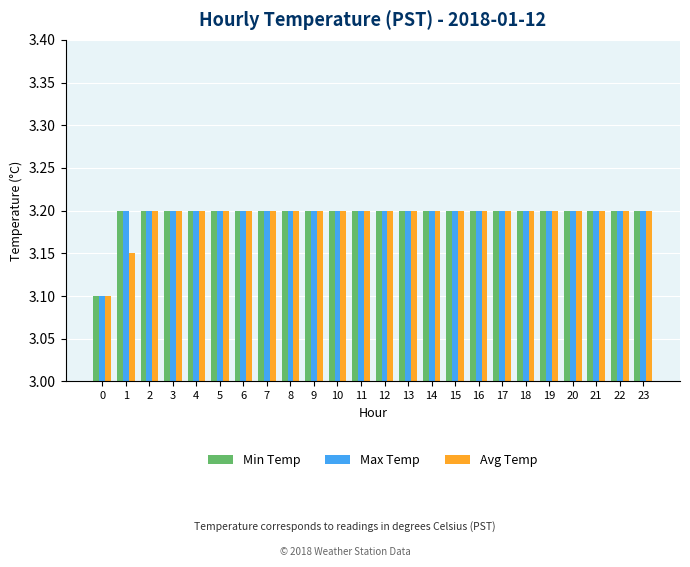

Is it true that Min Temp equals 3.2 at 18?

True